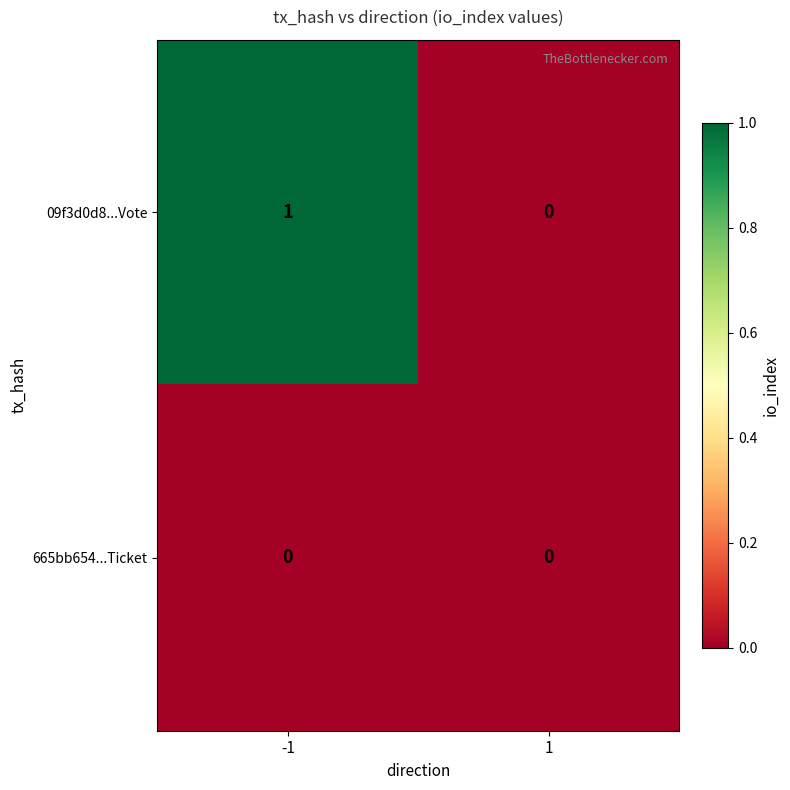

At -1, list the series in order from largest to smallest.

09f3d0d8...Vote, 665bb654...Ticket